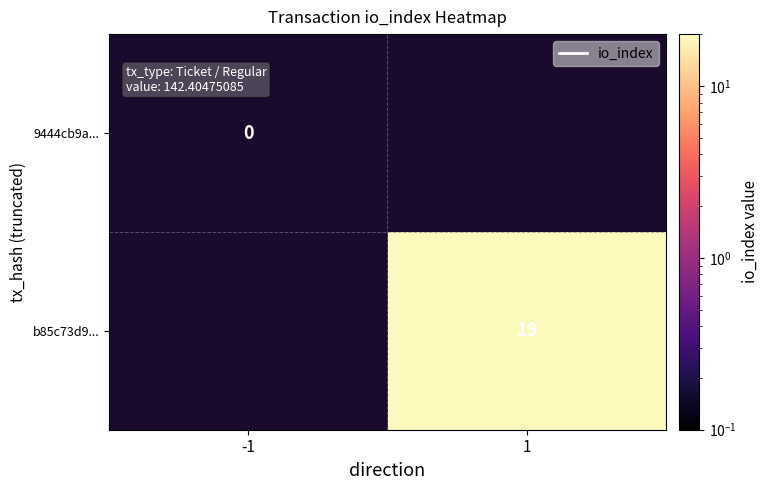

True or false: b85c73d9... has a value of 8 at 1.

False